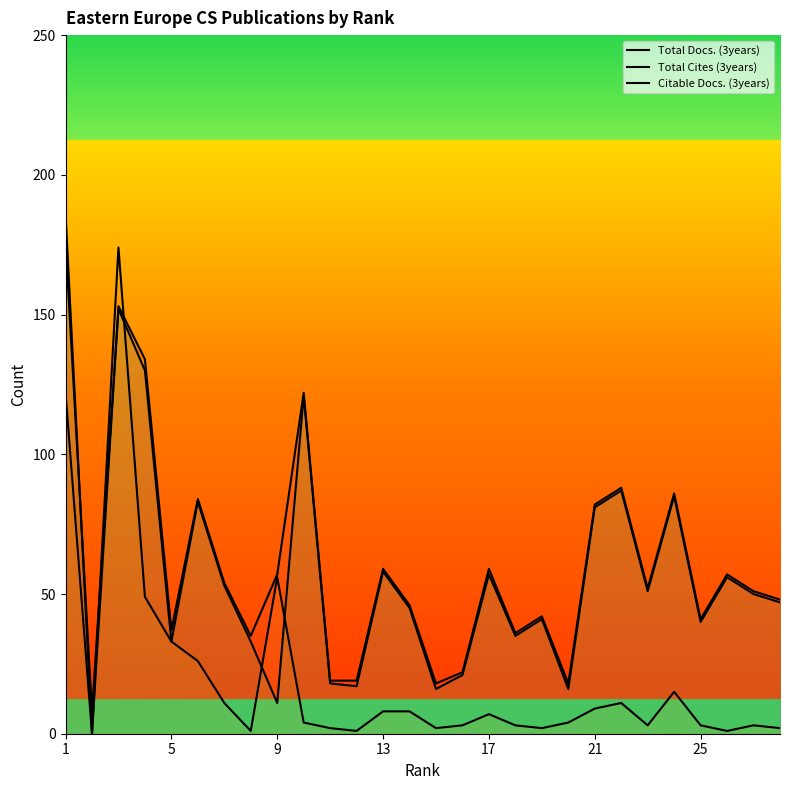

How many series are shown in this chart?

3